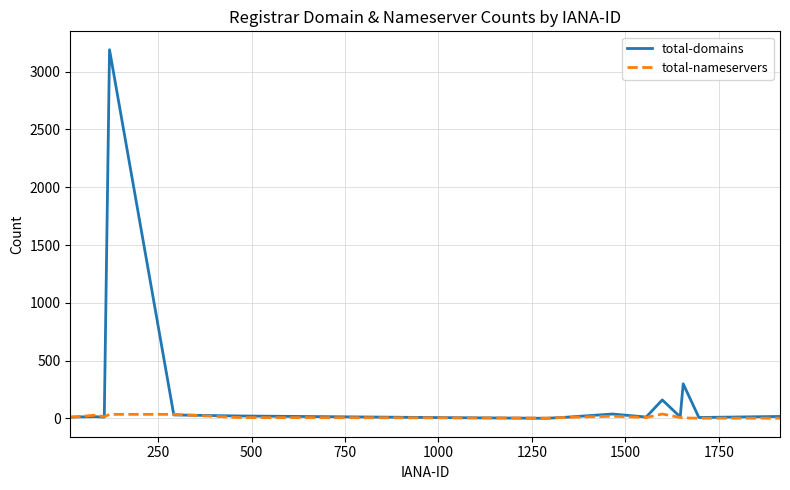

Rank the series by their maximum value, from highest to lowest.

total-domains, total-nameservers